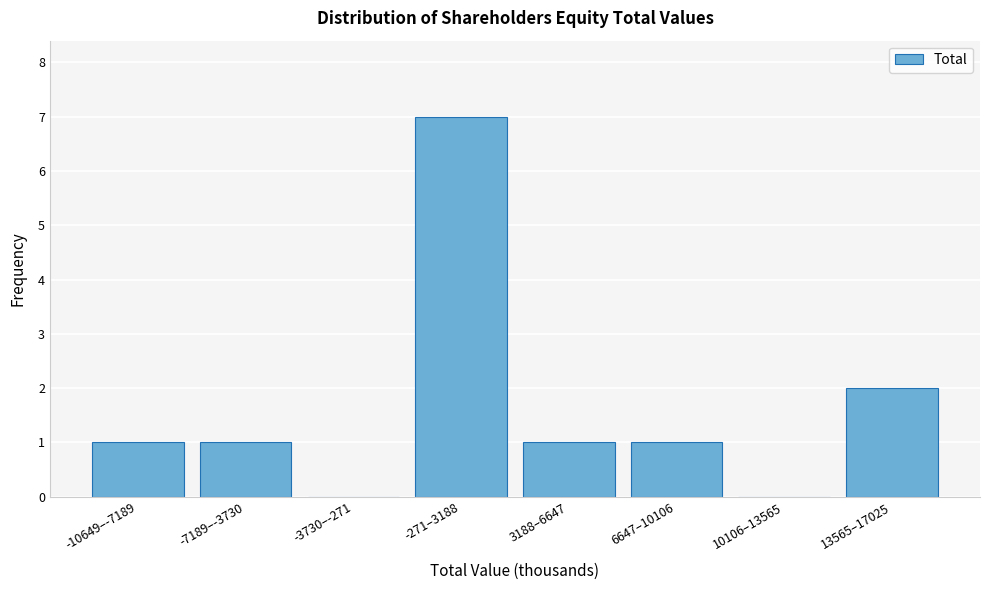

Reading left to right, list all the values displayed in this chart.

-10649–-7189=1	-7189–-3730=1	-3730–-271=0	-271–3188=7	3188–6647=1	6647–10106=1	10106–13565=0	13565–17025=2